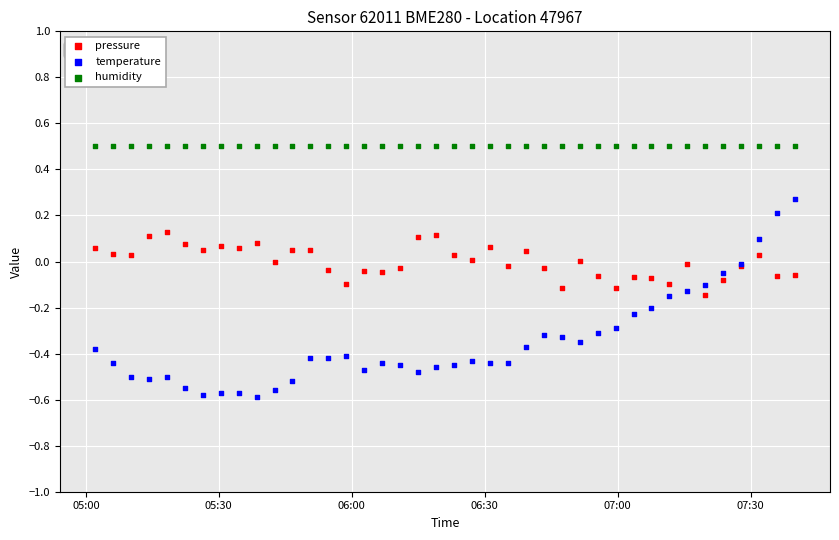

Which series contains the highest Y value?

humidity